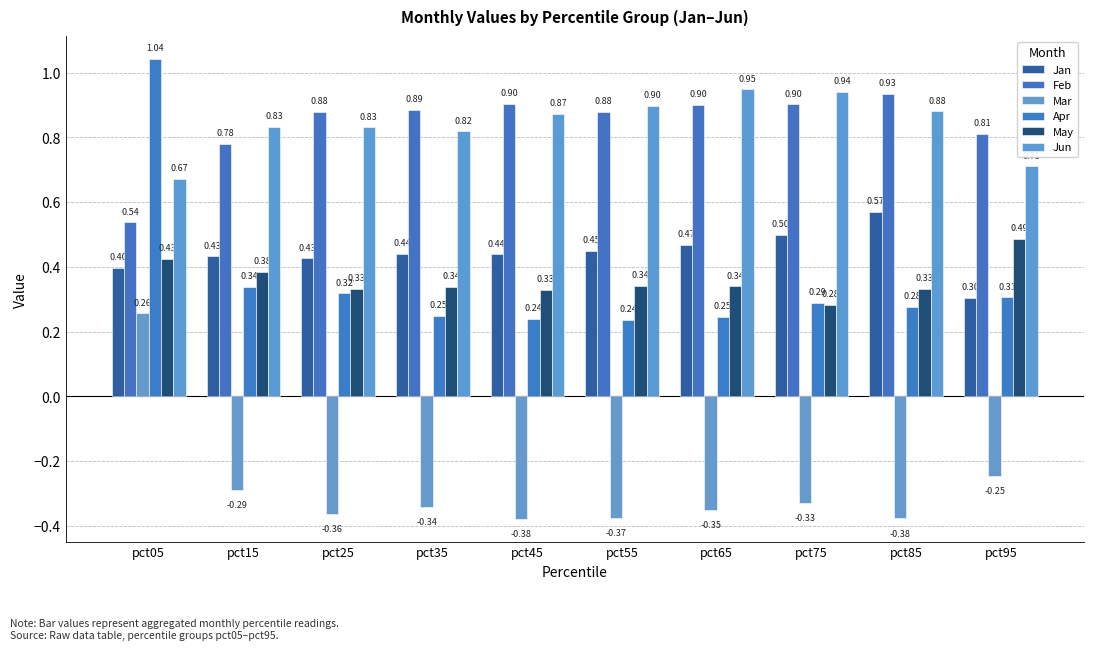

What is the difference between the Mar values at pct95 and pct75?

0.1